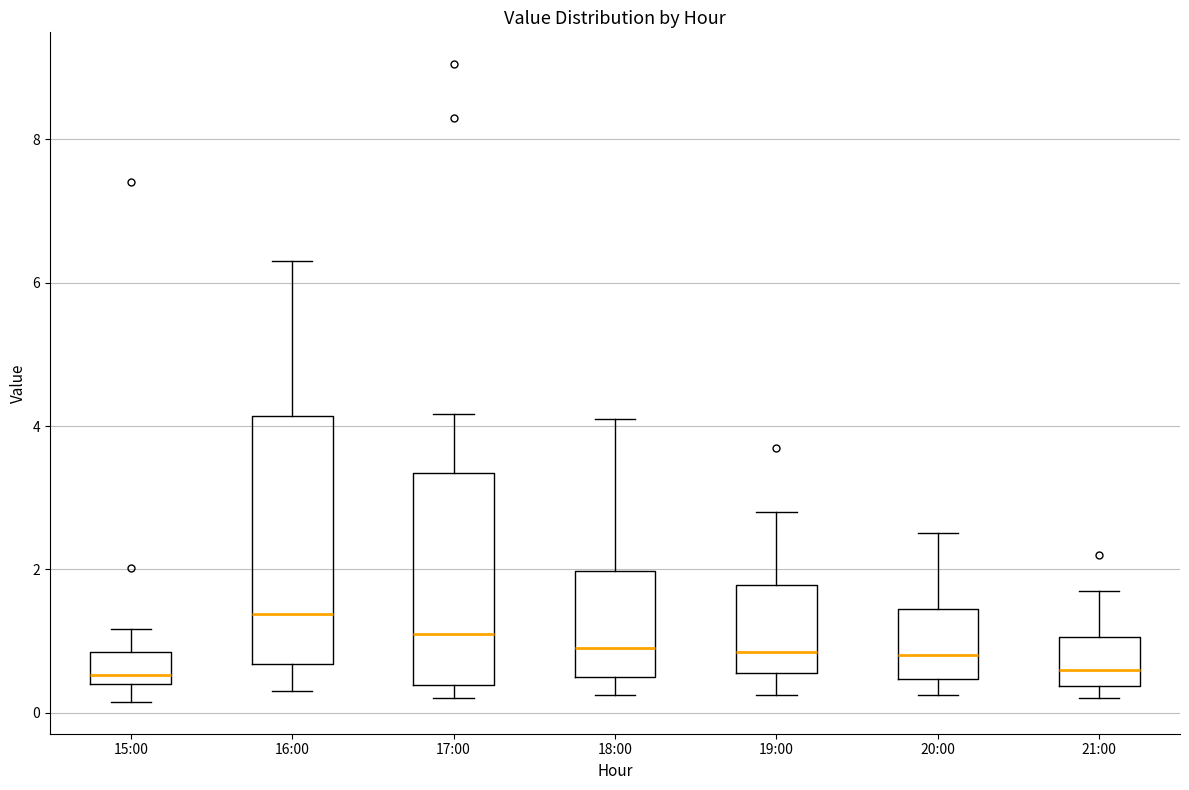

Reading left to right, read every box against the y-axis: the position of its median line, the range the box covers, and the ends of its whiskers. The values are not printed on the chart, so give them approximately, as read against the axis.

15:00: median 0.6, box 0.4 to 0.8, whiskers 0.2 to 1.2
16:00: median 1.4, box 0.6 to 4.2, whiskers 0.4 to 6.4
17:00: median 1.2, box 0.4 to 3.4, whiskers 0.2 to 4.2
18:00: median 1.0, box 0.6 to 2.0, whiskers 0.2 to 4.2
19:00: median 0.8, box 0.6 to 1.8, whiskers 0.2 to 2.8
20:00: median 0.8, box 0.4 to 1.4, whiskers 0.2 to 2.6
21:00: median 0.6, box 0.4 to 1.0, whiskers 0.2 to 1.8